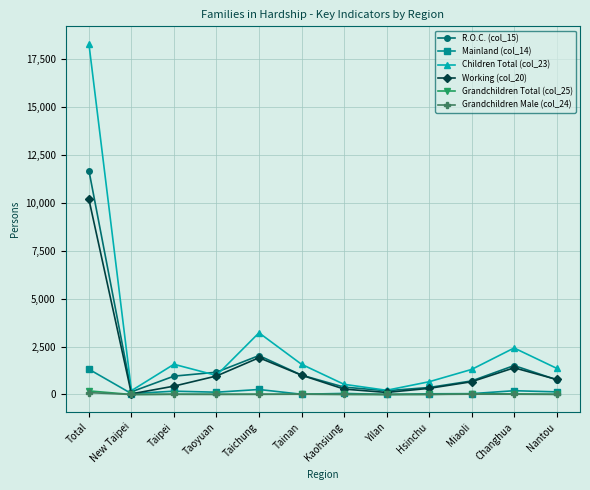

What is the difference between the maximum and second lowest values in the R.O.C. (col_15) series?

11472